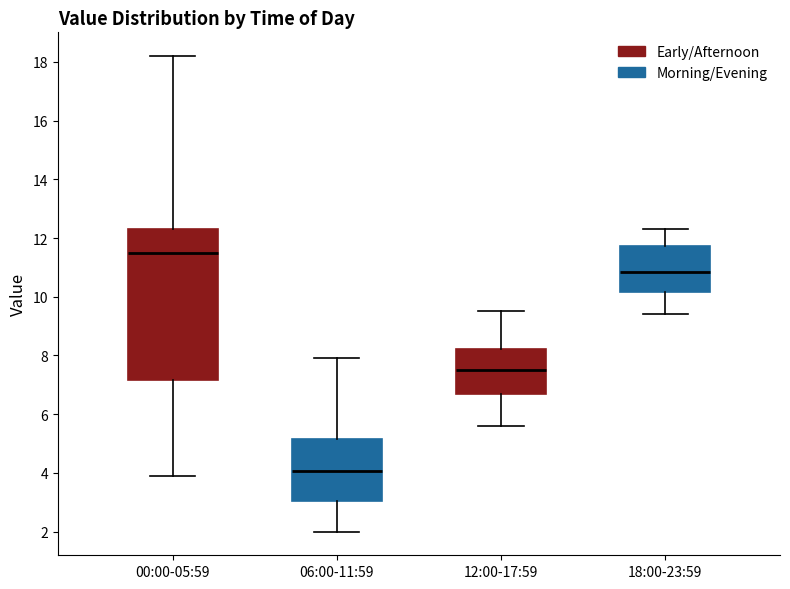

Which box has the highest median line?

00:00-05:59